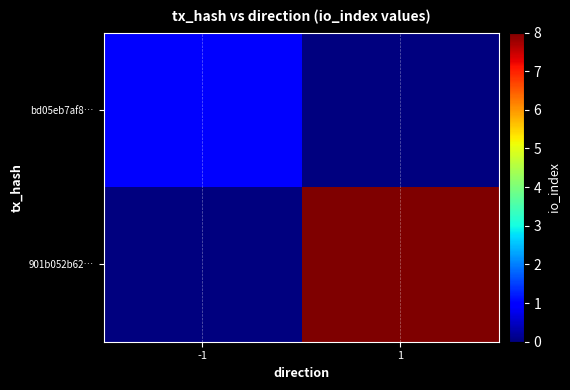

Which series has the largest range (max minus min)?

901b052b62…